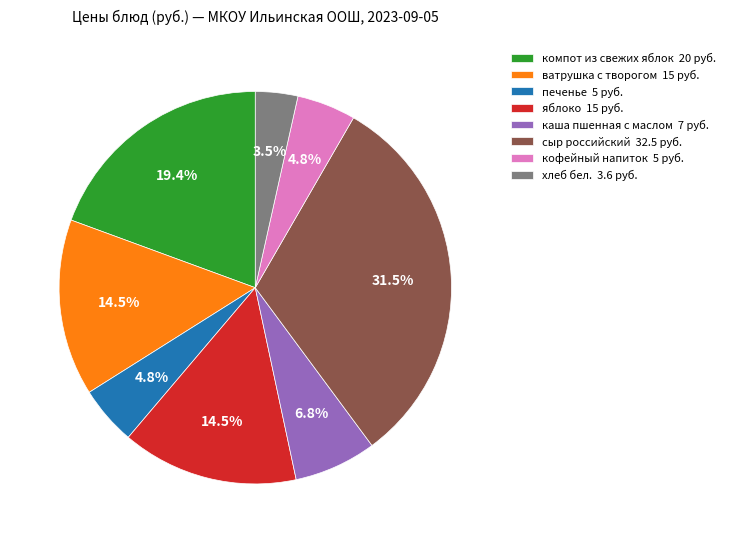

Between компот из свежих яблок and печенье, which is larger?

компот из свежих яблок